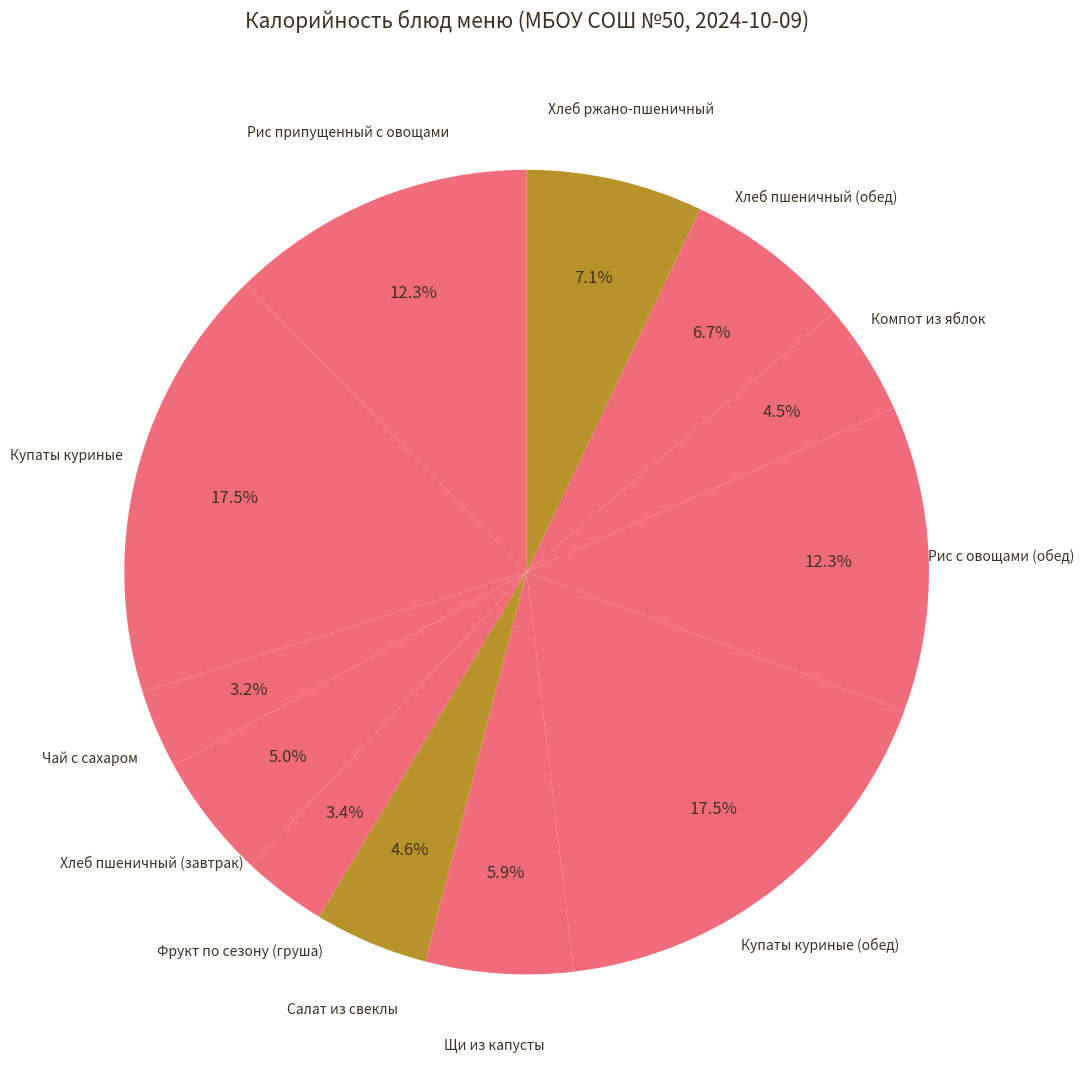

How many segments does this pie chart have?

12